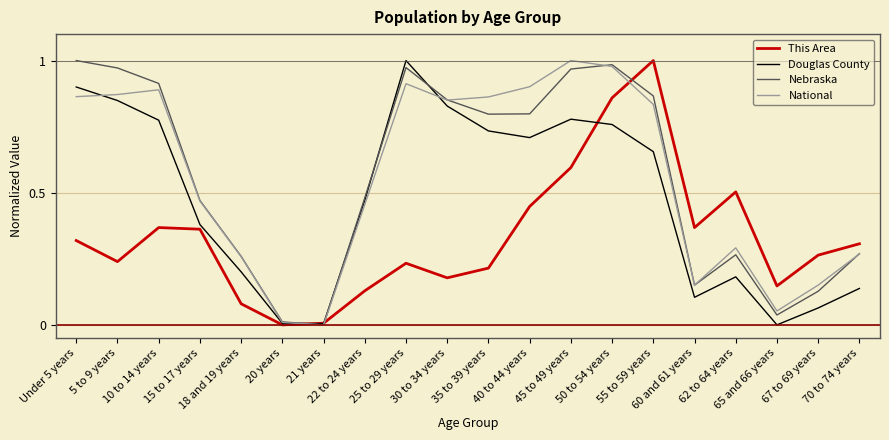

Which series has the widest spread of values?

This Area